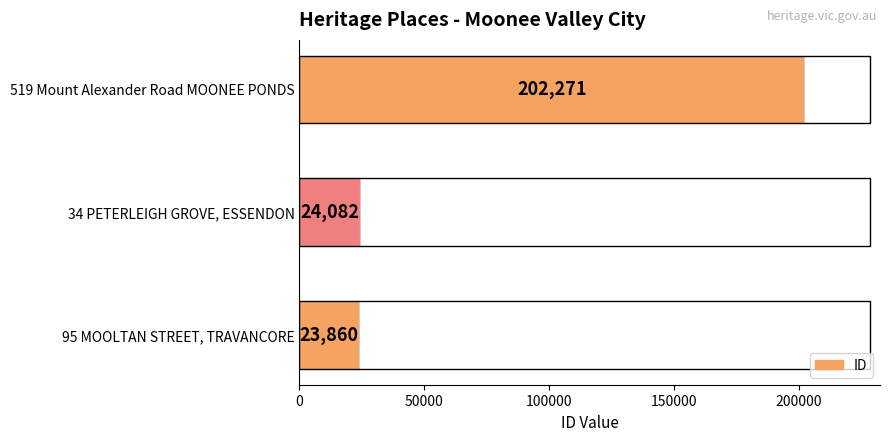

Are the bars horizontal?

Yes